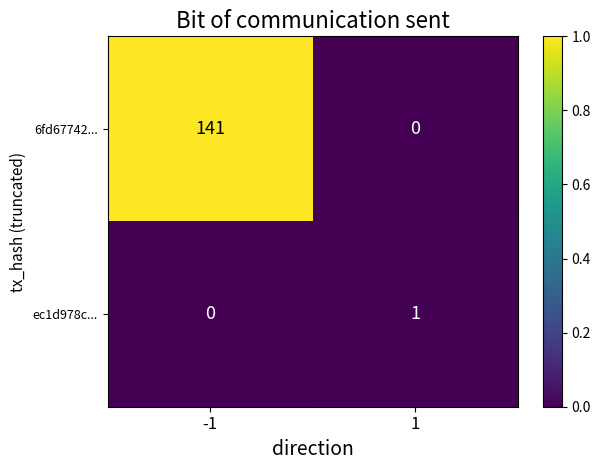

Reading left to right, list all the values displayed in this chart.

6fd67742...: 141	0
ec1d978c...: 0	1